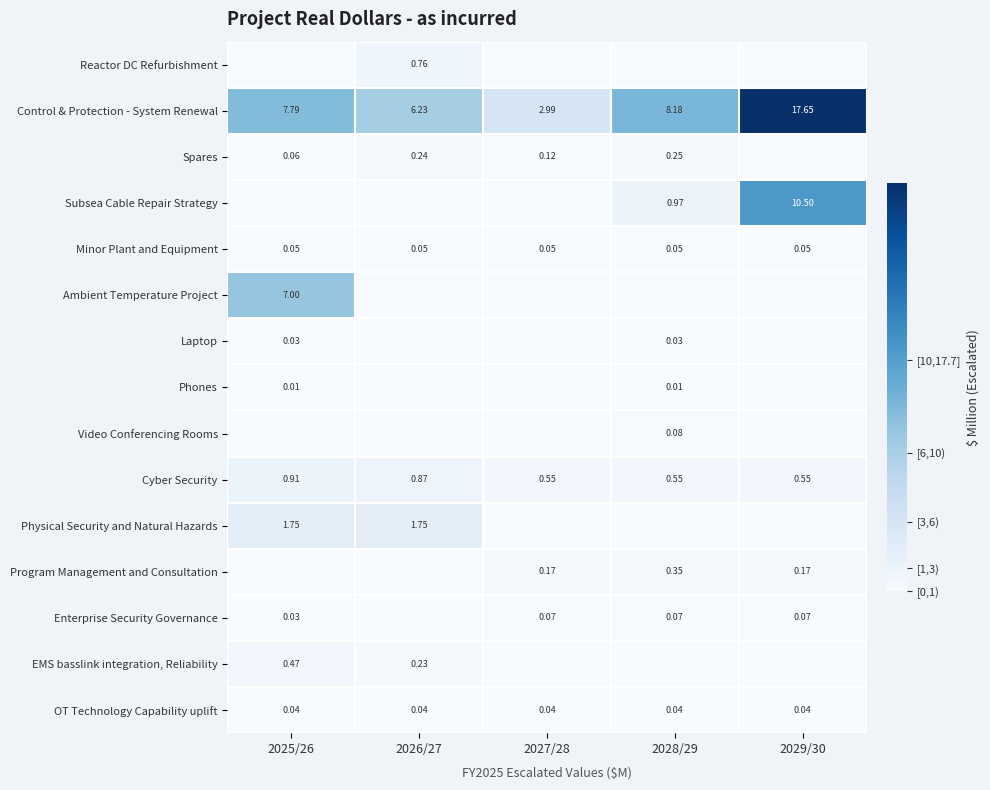

Is the value of Cyber Security at 2028/29 greater than the value of Video Conferencing Rooms at 2028/29?

Yes